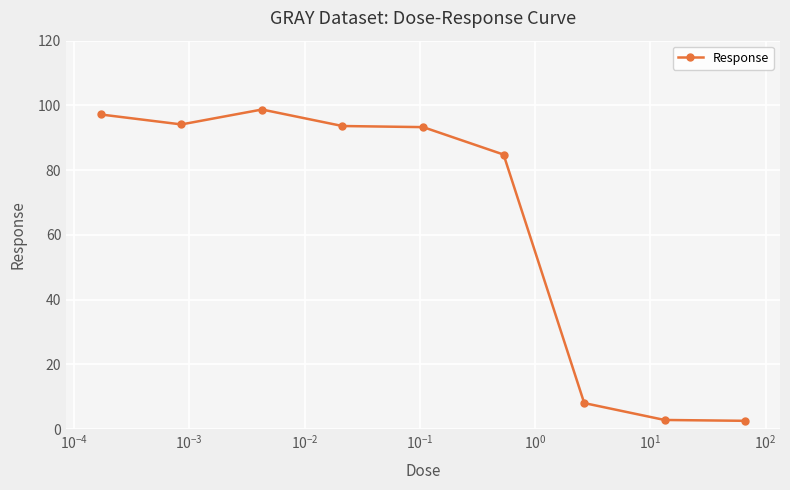

True or false: the data has more than 2 interior local peaks.

False